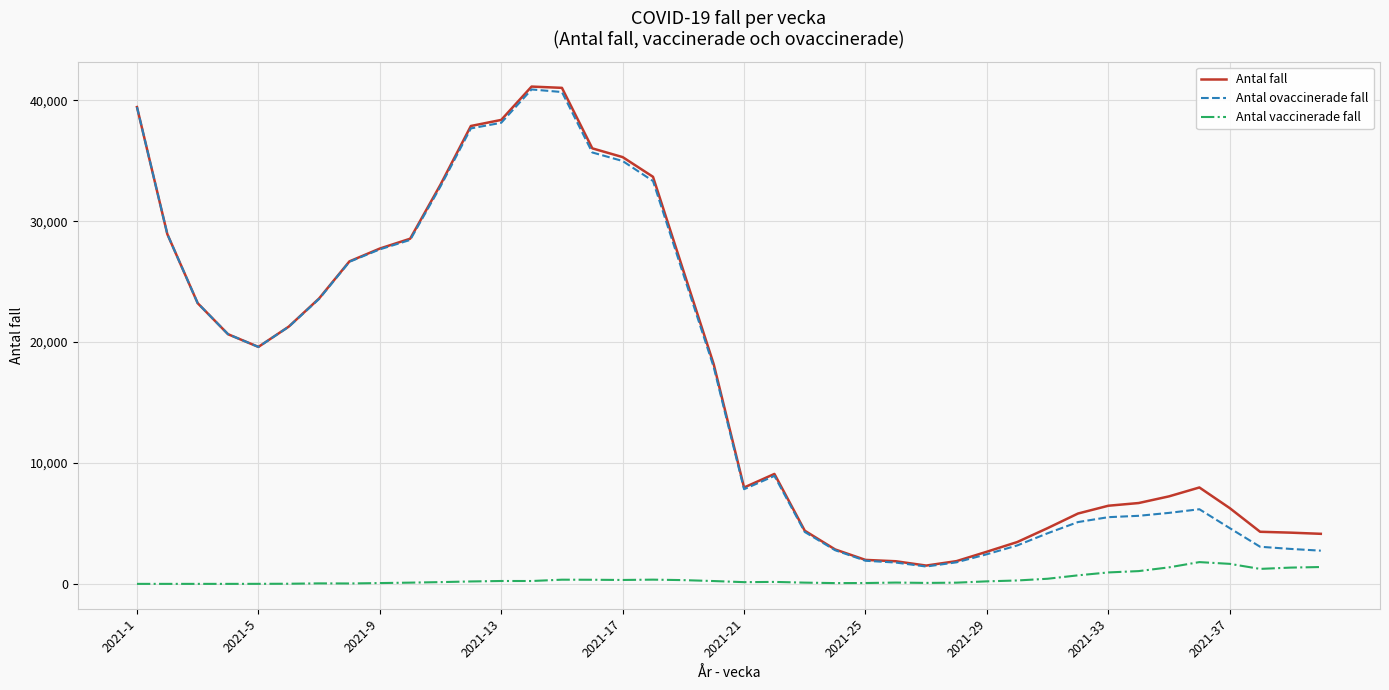

Does the chart display data point markers on the line(s)?

No